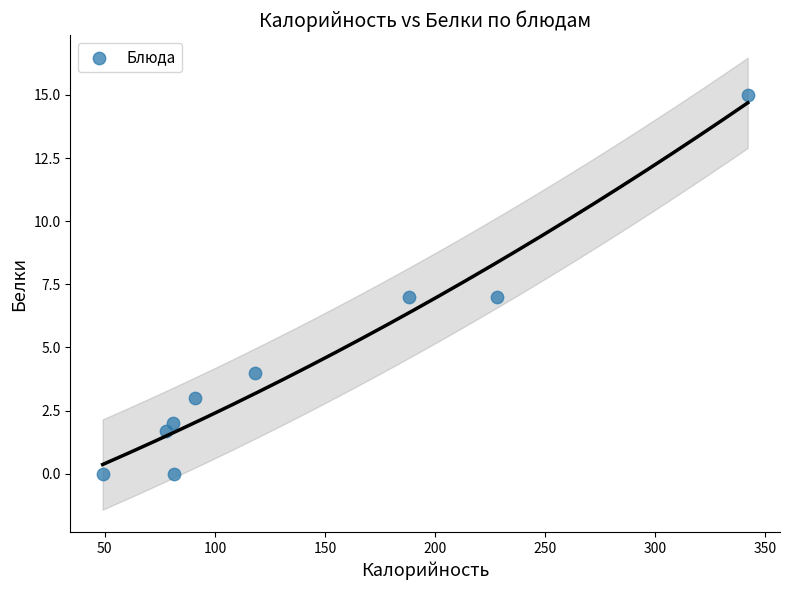

What is the range of Y values (max minus min)?

15.0